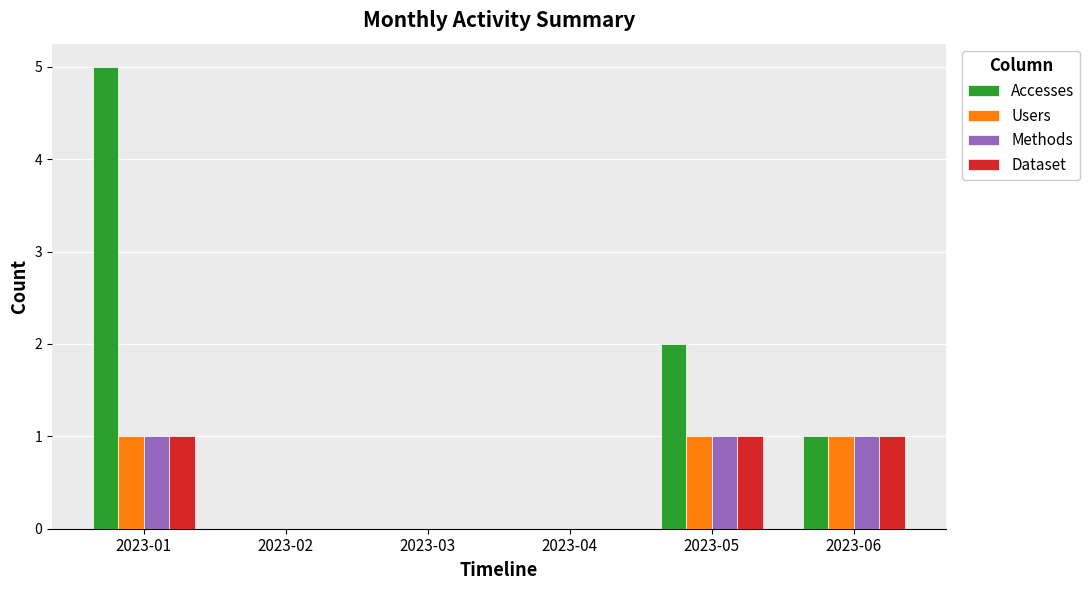

Is the value of Methods at 2023-01 greater than the value of Accesses at 2023-04?

Yes